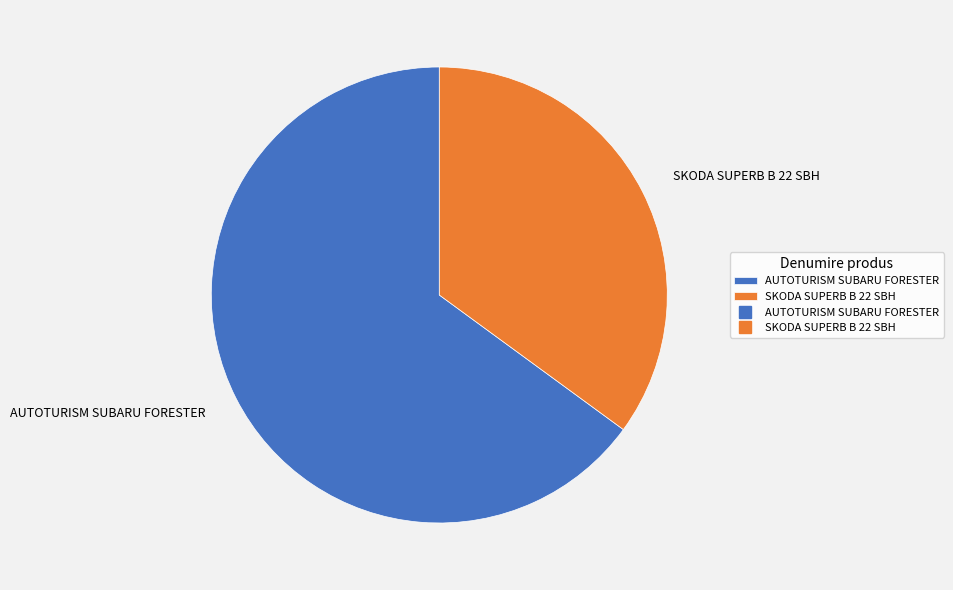

Which has a higher value, AUTOTURISM SUBARU FORESTER or SKODA SUPERB B 22 SBH?

AUTOTURISM SUBARU FORESTER